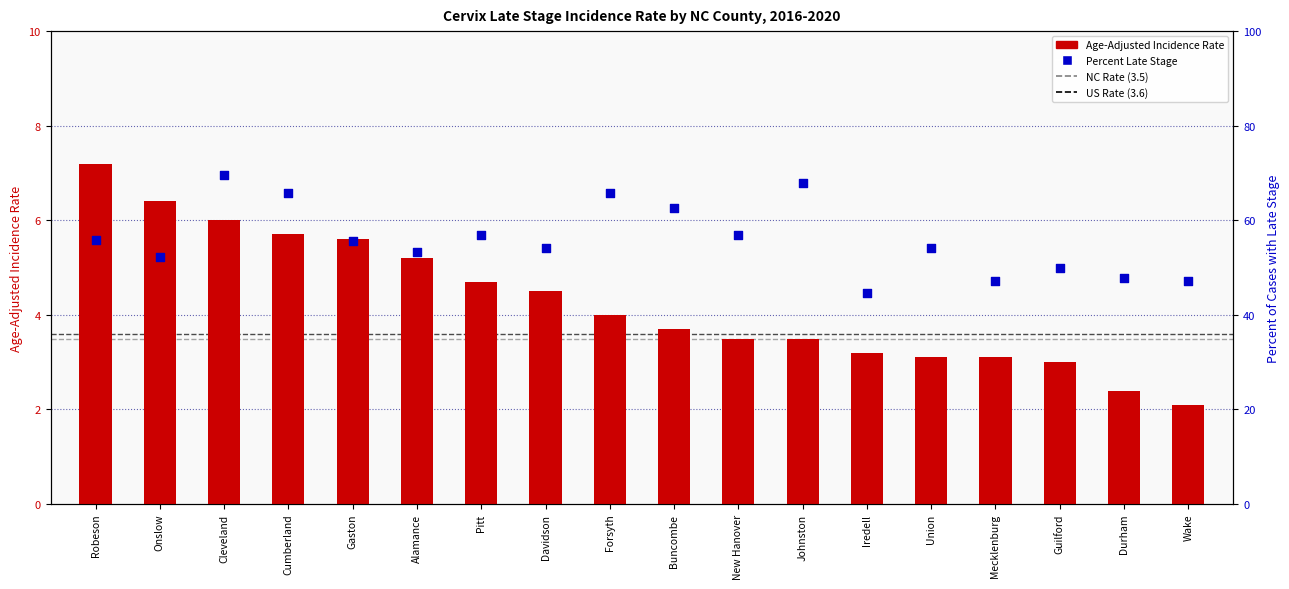

Which series reaches the minimum Y coordinate?

Age-Adjusted Incidence Rate